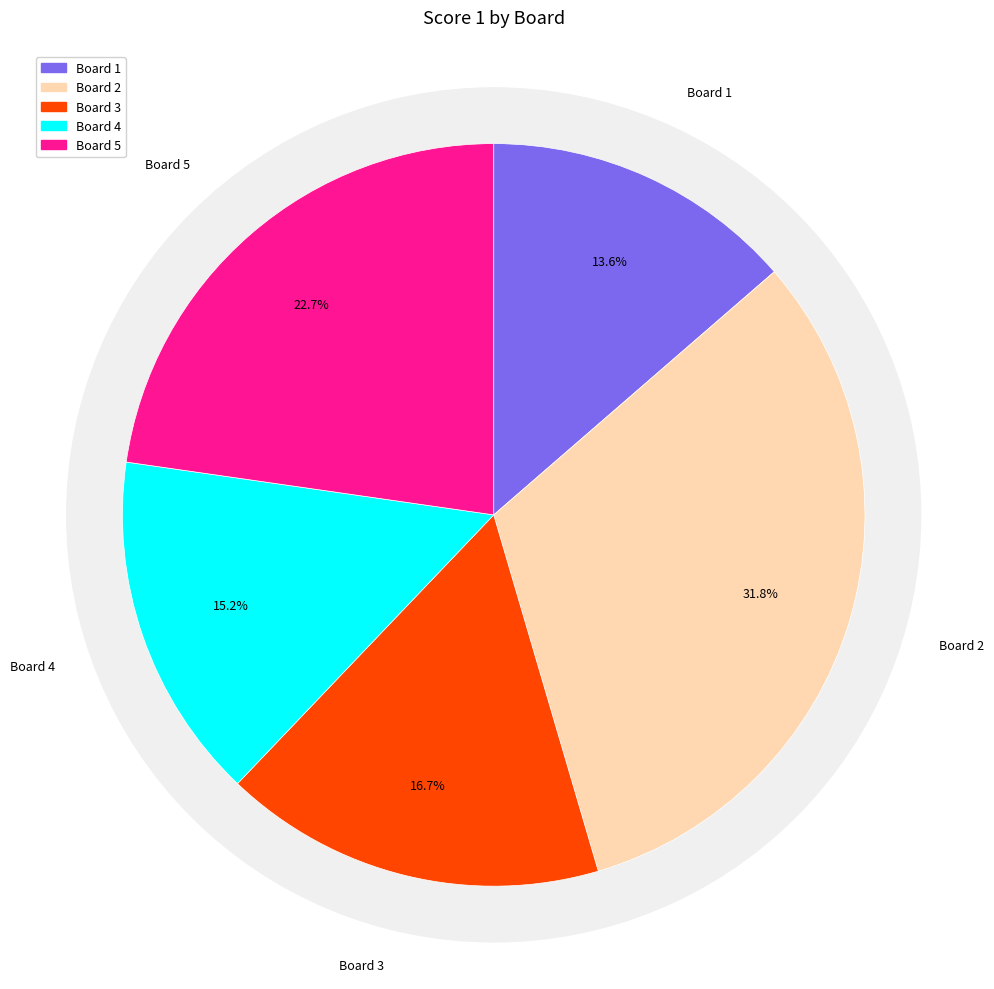

Which slice is the largest?

2